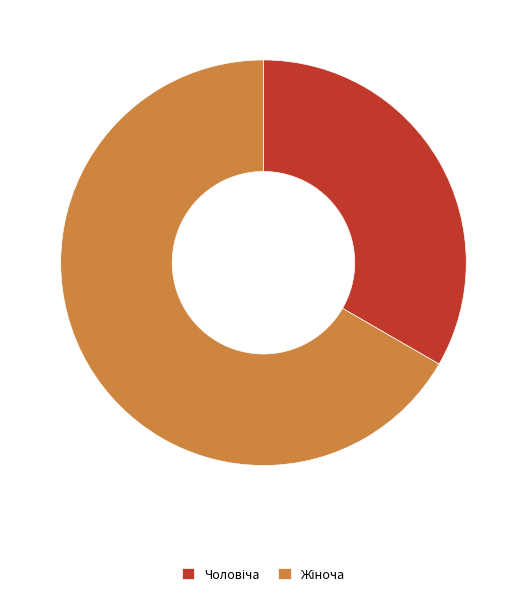

Is there a majority slice in this chart?

Yes